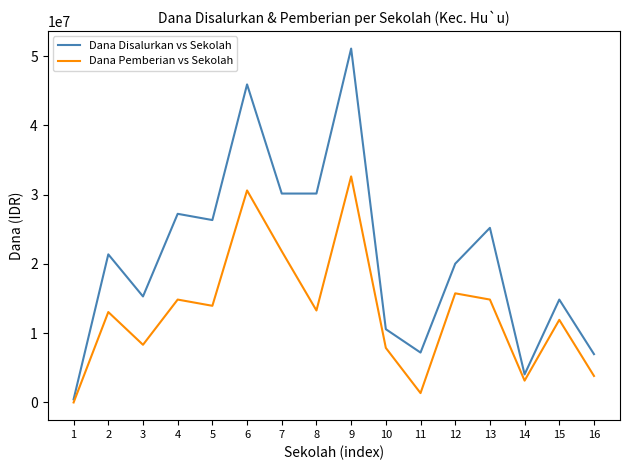

How many lines are shown in the chart?

2